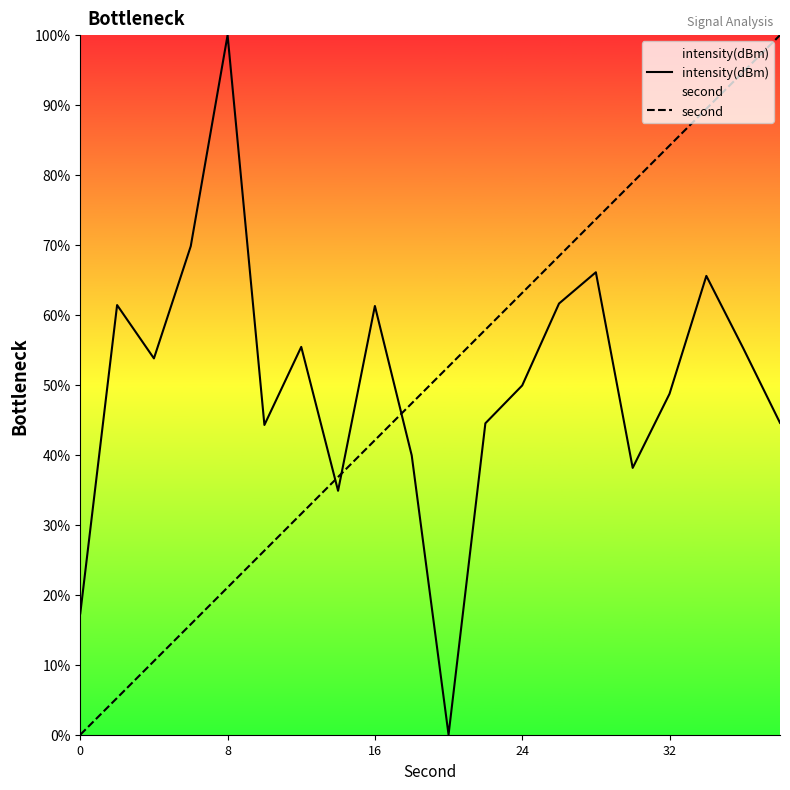

True or false: second and intensity(dBm) cross at least once.

True